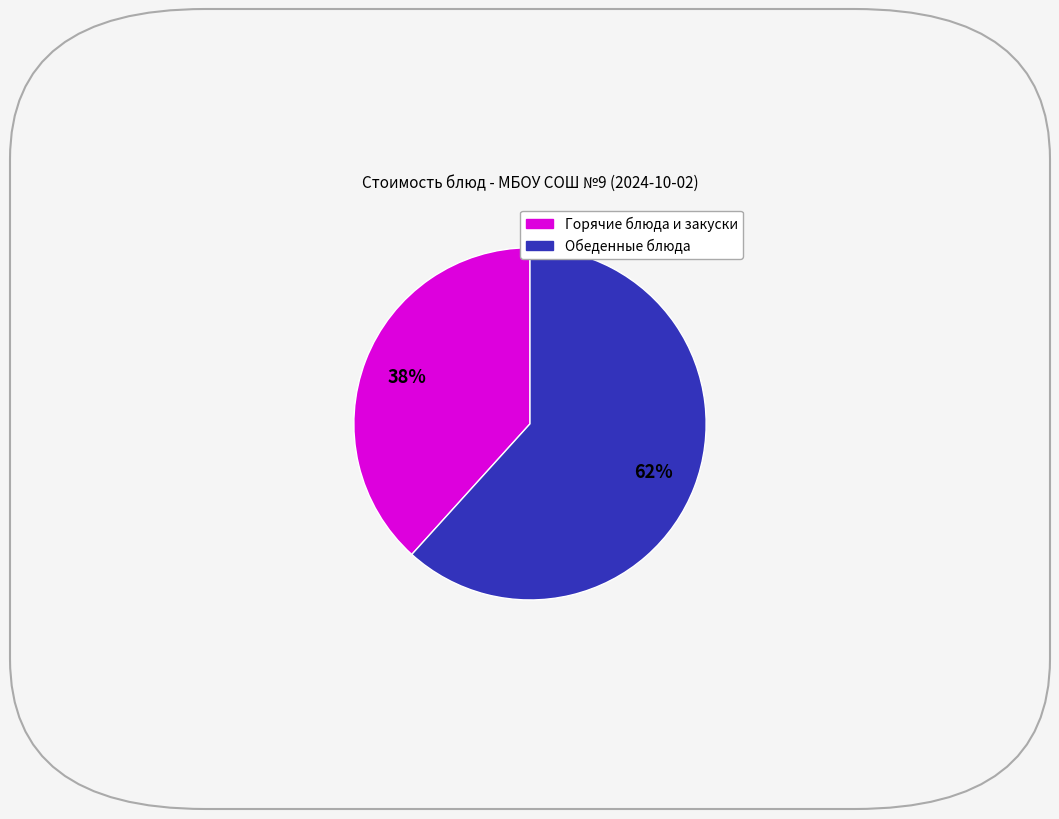

Is there a majority slice in this chart?

Yes